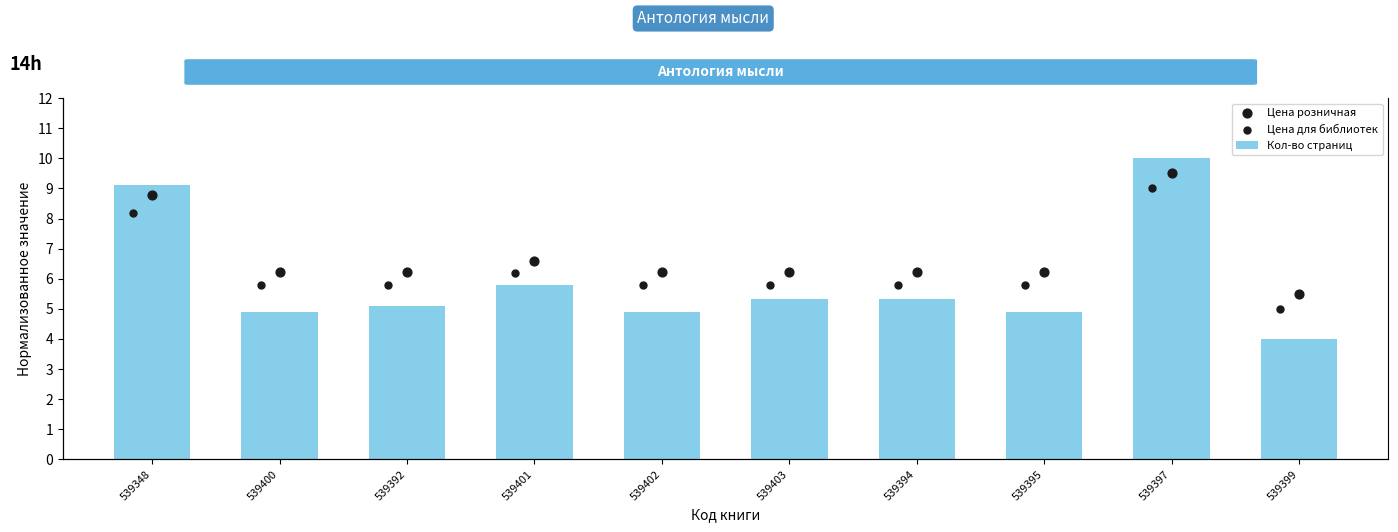

Which series reaches the minimum Y coordinate?

Кол-во страниц